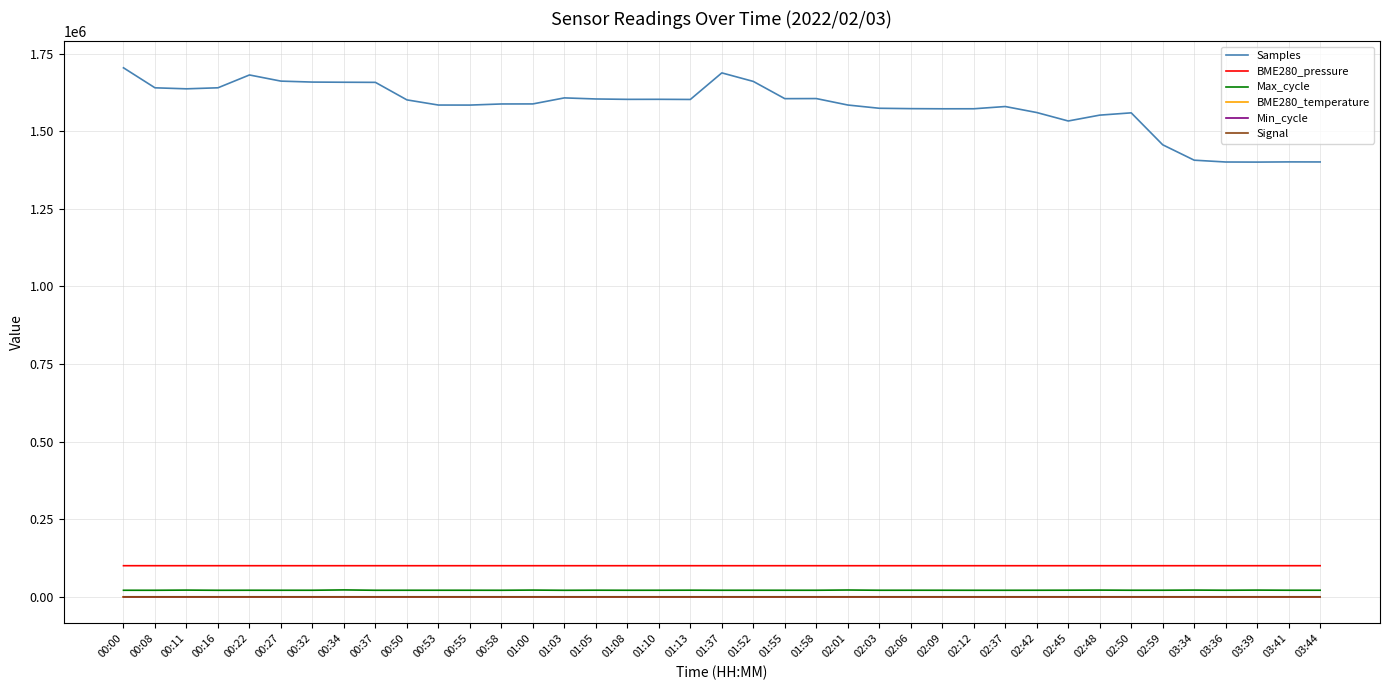

Which series has the widest spread of values?

Samples